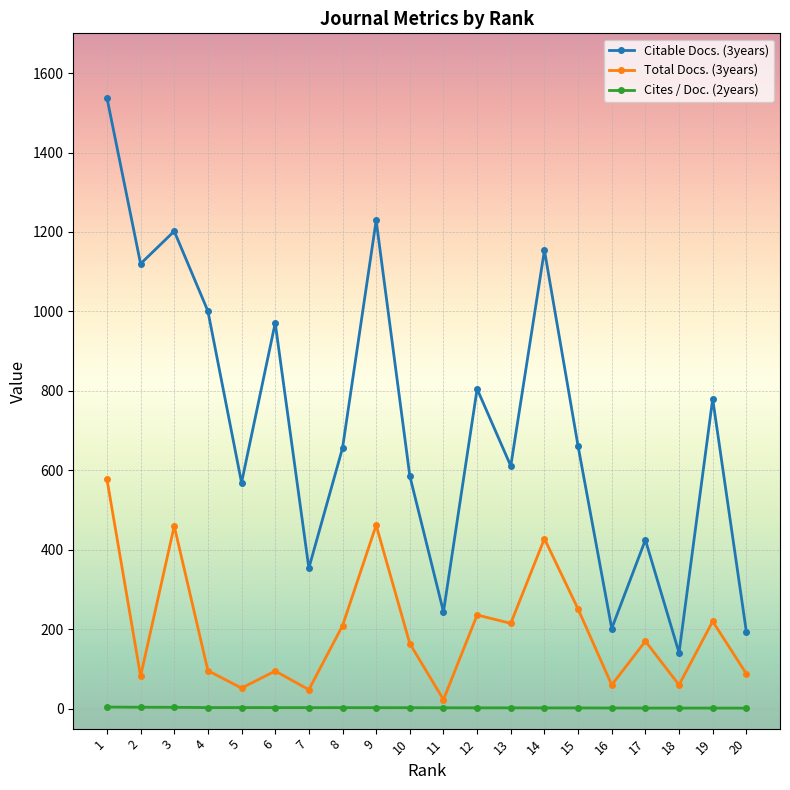

Which series has the largest range (max minus min)?

Citable Docs. (3years)